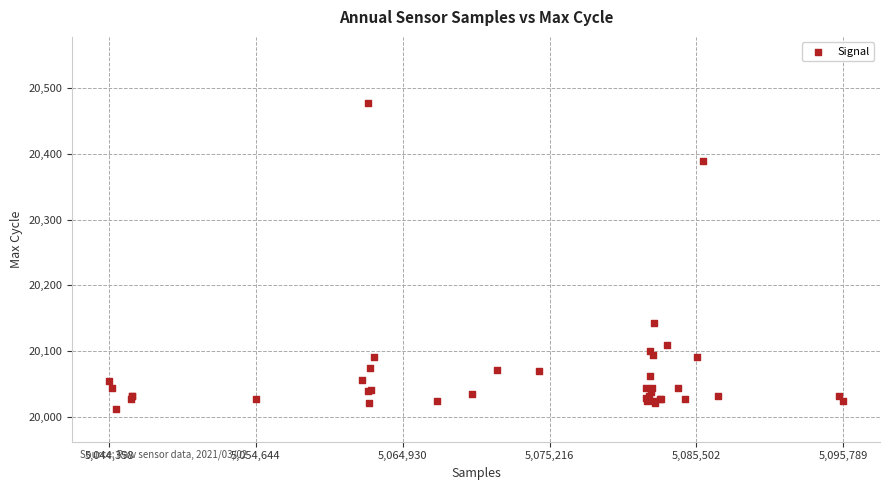

What Y value in the scatter plot is closest to 20245?

20143